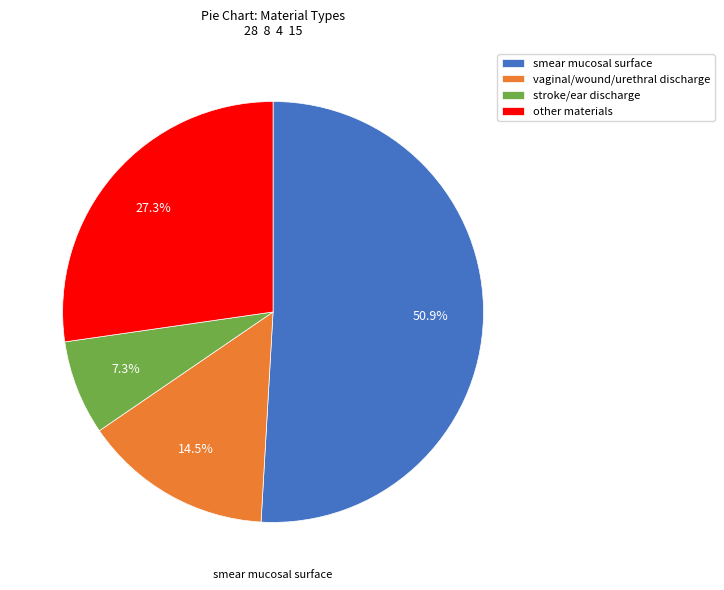

To the nearest percent, what is the difference between the largest and smallest slice percentages?

44%